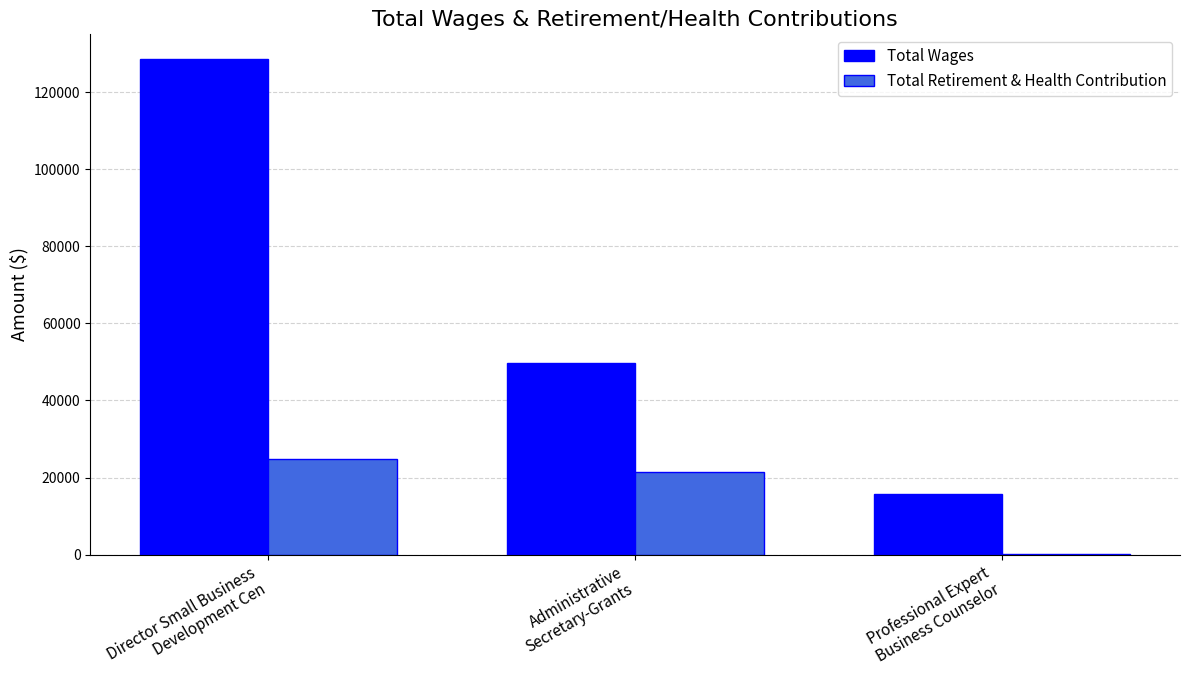

Count the number of data series in this chart.

2